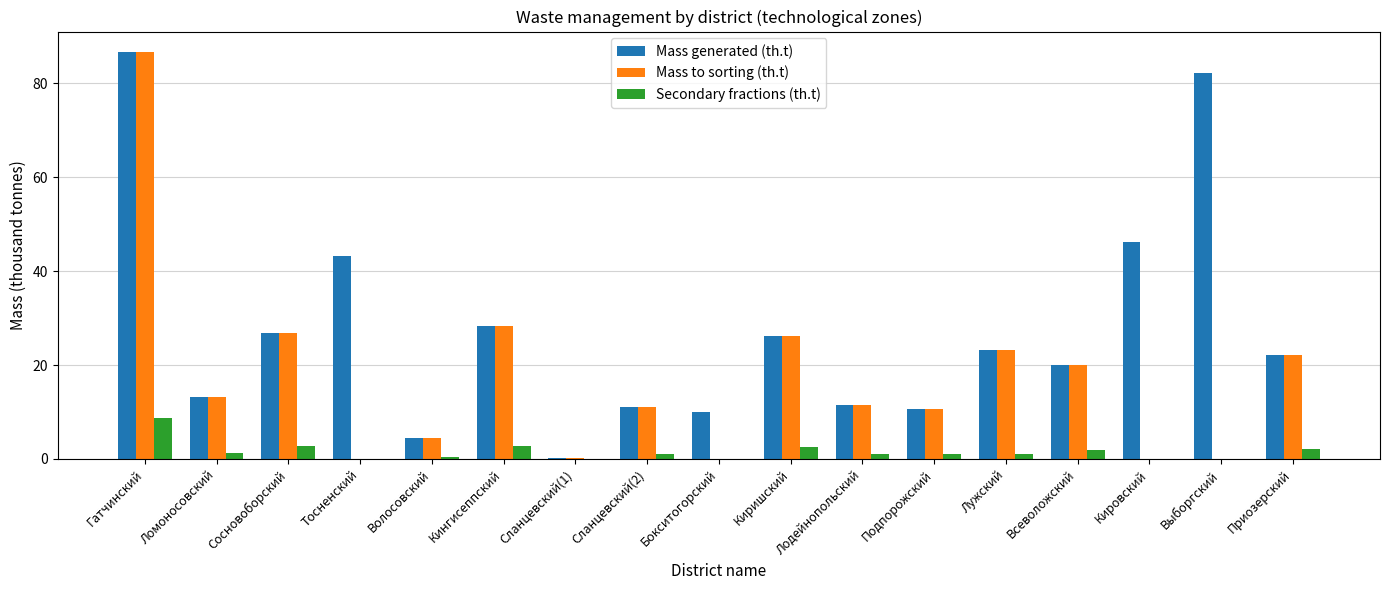

What is the sum of all Mass to sorting (th.t) values?

284.5